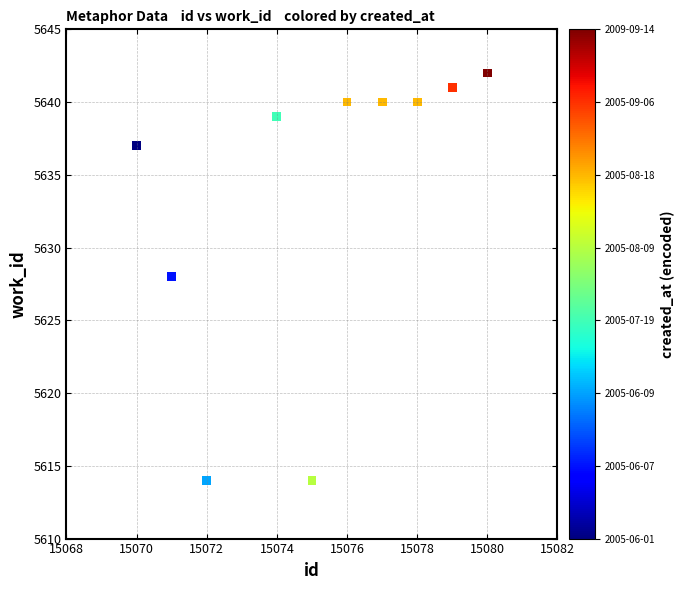

What is the average Y value?

5634